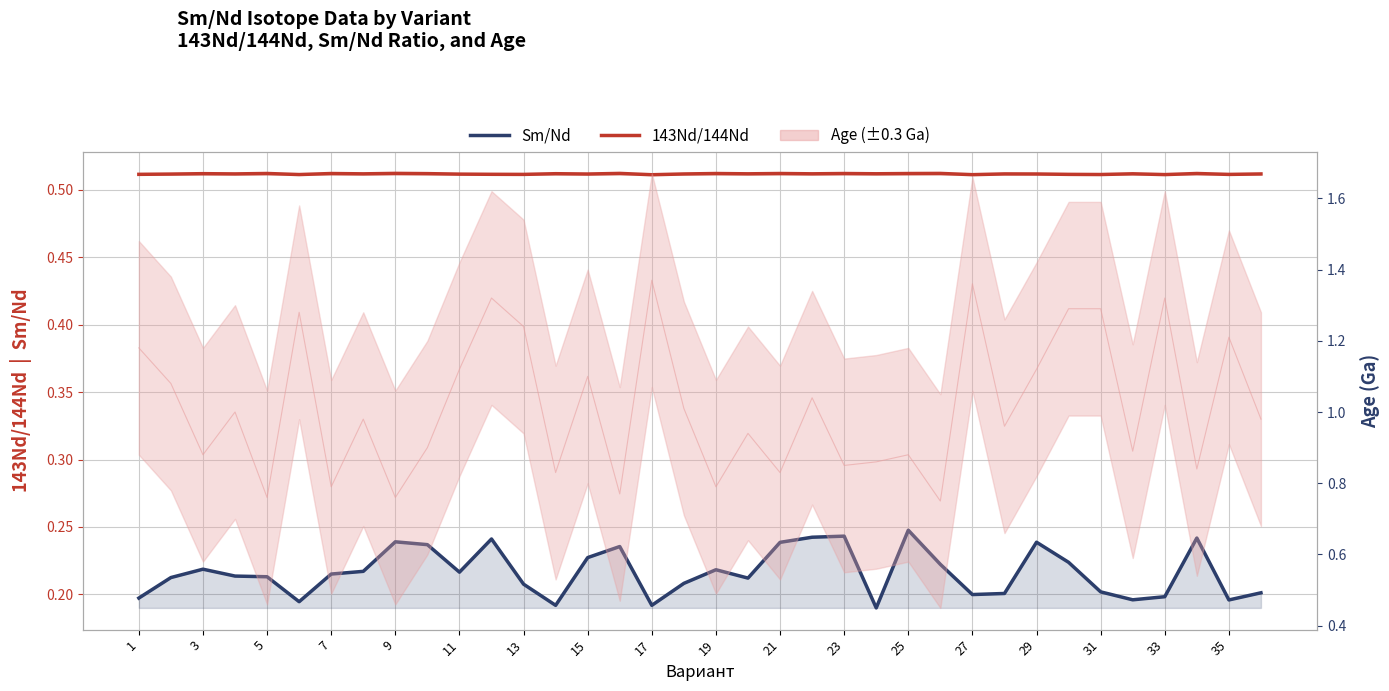

True or false: 143Nd/144Nd has a value of 0.7 at 31.

False